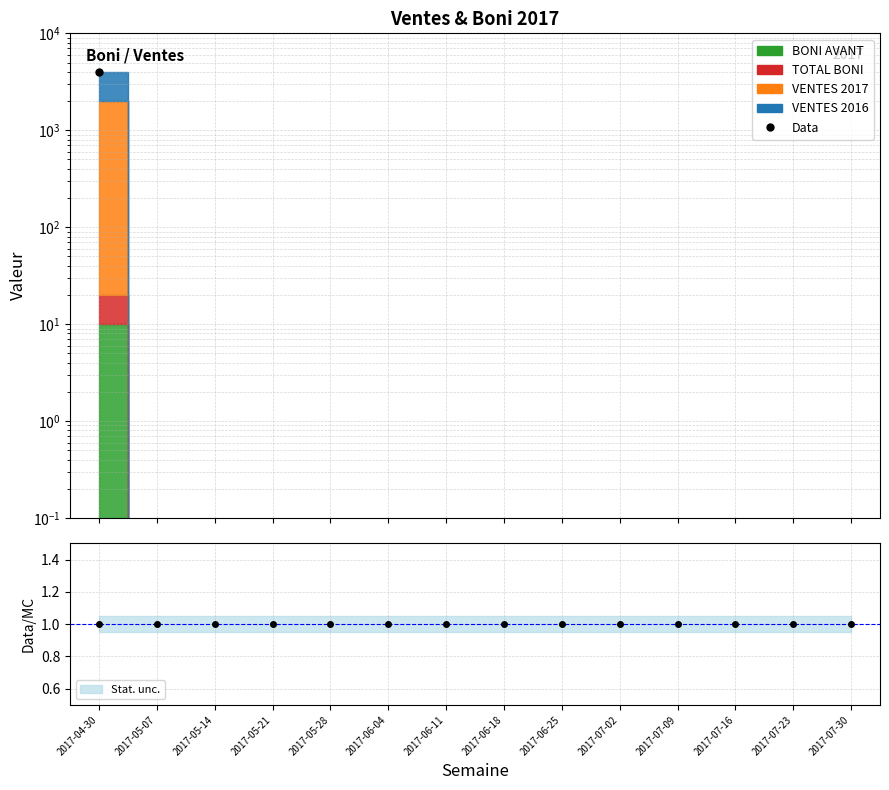

What is the difference between the maximum and minimum values in the Data series?

4020.0